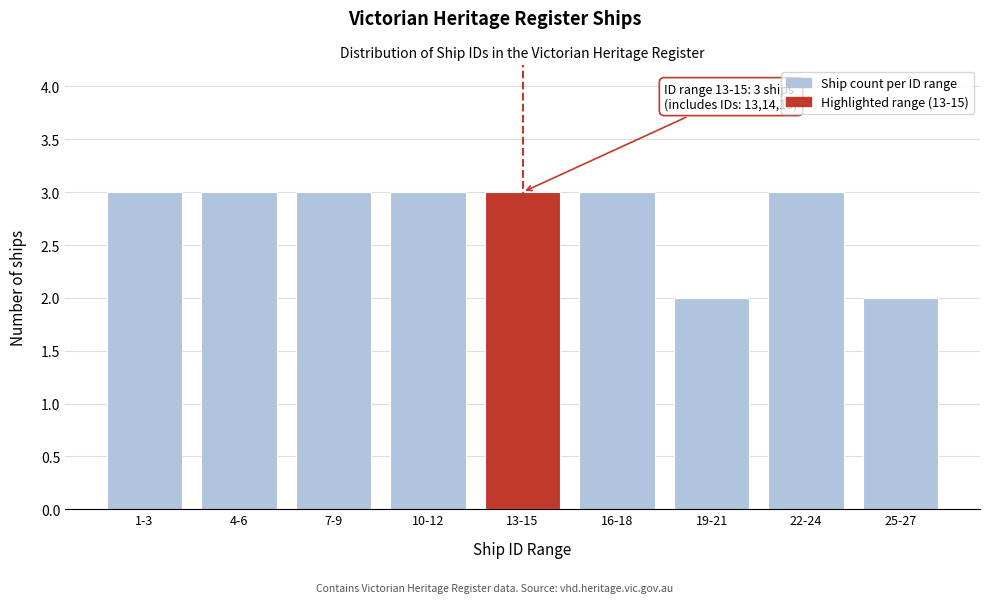

Reading left to right, what are all the values shown in this chart?

3	3	3	3	3	3	2	3	2